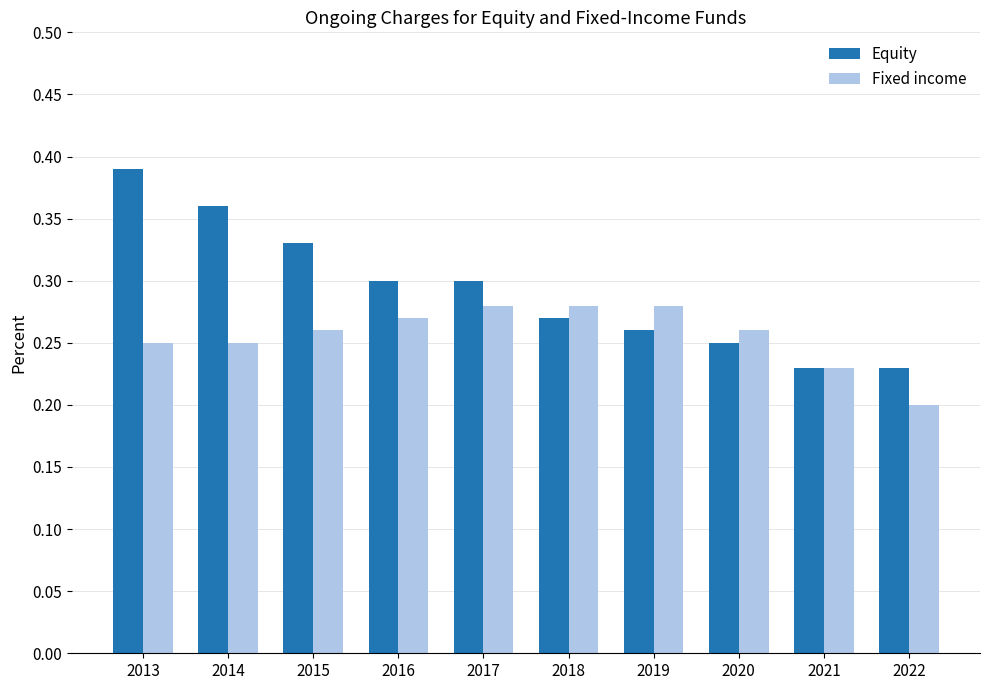

At 2019, list the series in order from smallest to largest.

Equity, Fixed income